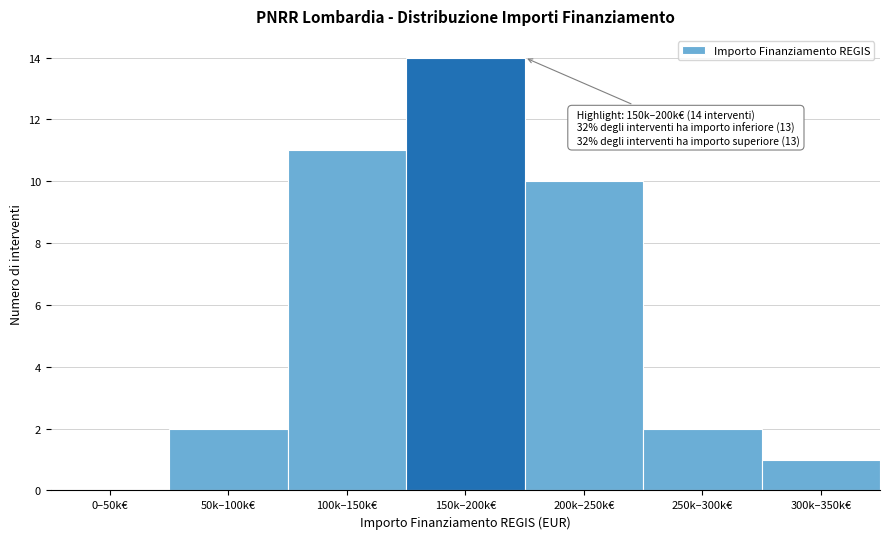

Reading left to right, extract all data points from this chart.

0–50k€=0	50k–100k€=2	100k–150k€=11	150k–200k€=14	200k–250k€=10	250k–300k€=2	300k–350k€=1